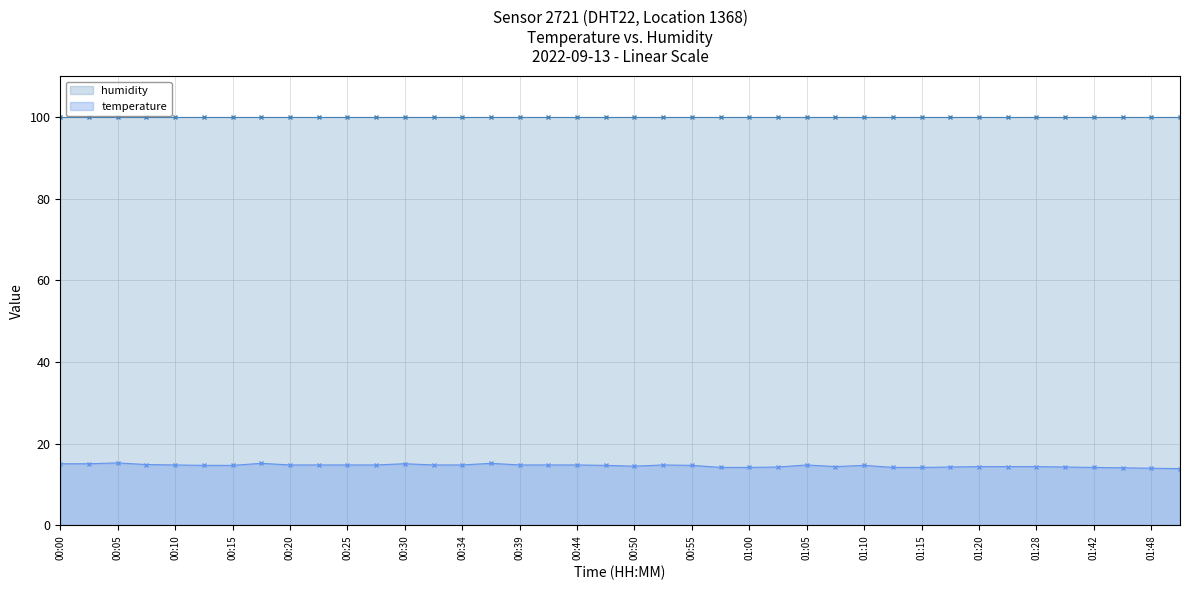

Rank the series by their average value, from highest to lowest.

humidity, temperature